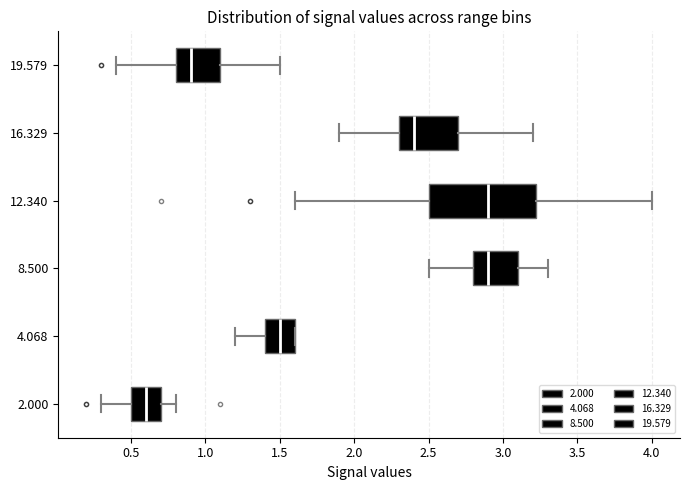

Which box is the widest, from its left edge to its right edge?

12.340